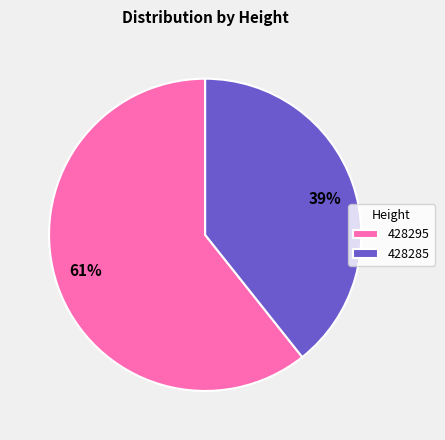

Which has a higher value, 61% or 39%?

61%